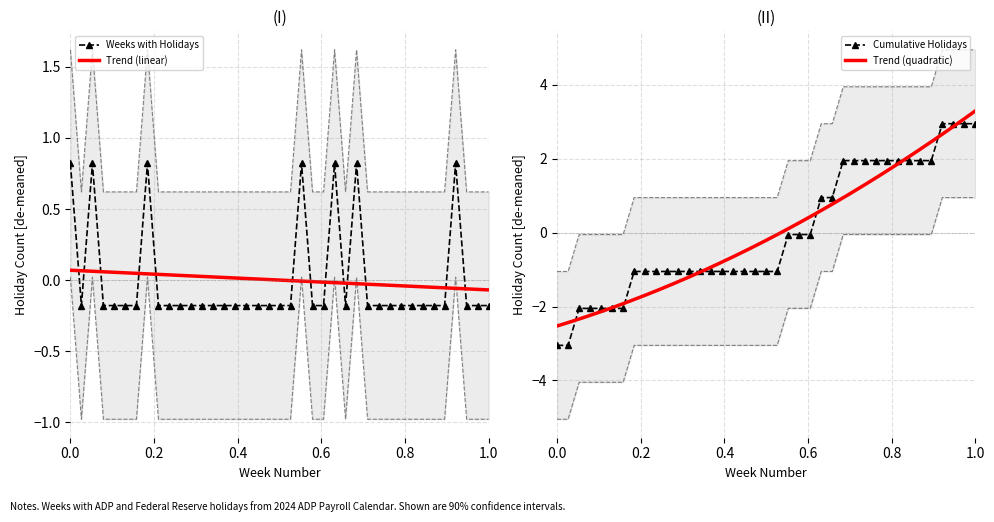

What is the lowest value of the Cumulative Holidays series?

-3.1